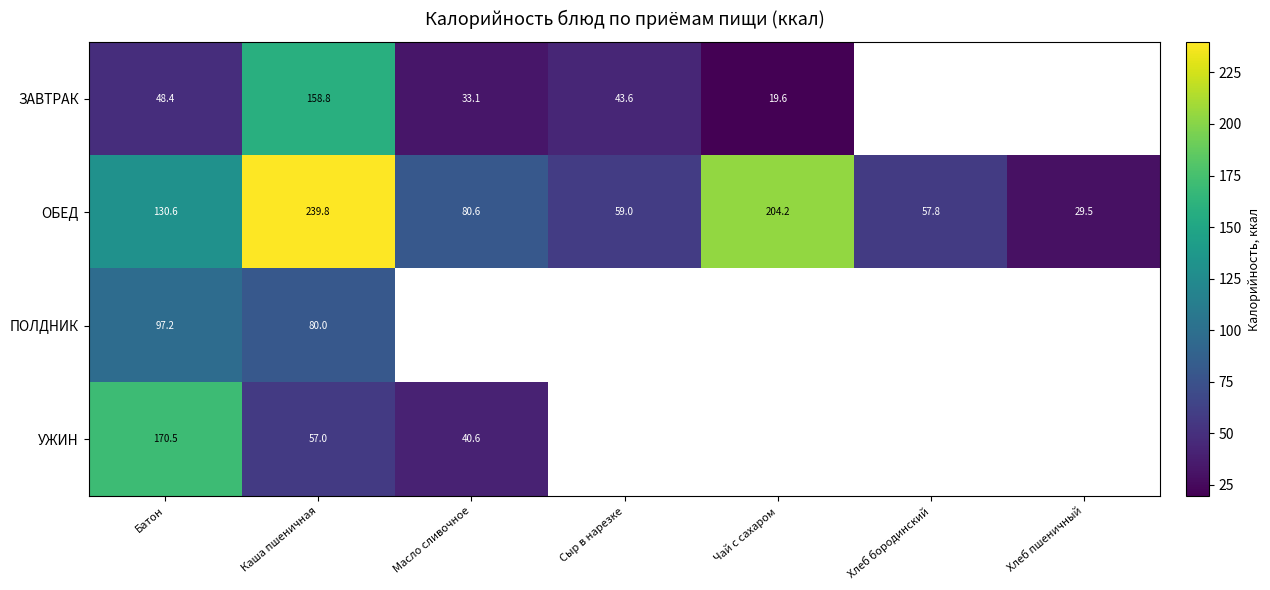

The ОБЕД series shows 204.2 at Чай с сахаром. True or false?

True